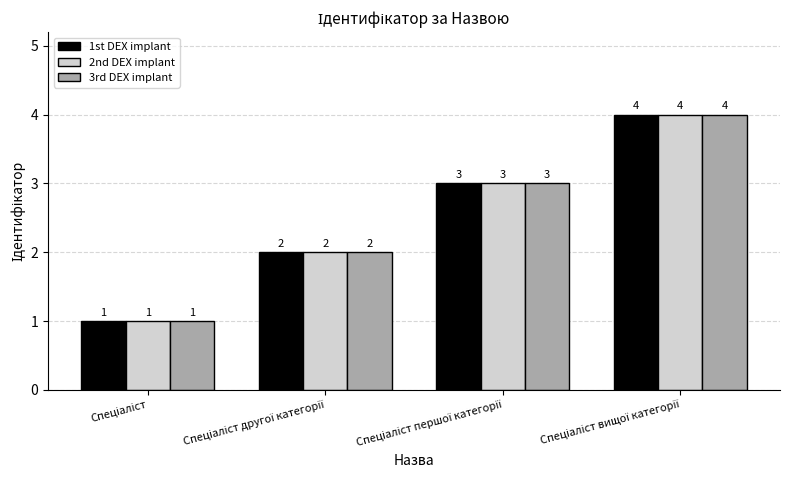

How many 2nd DEX implant values are between 2 and 4?

3